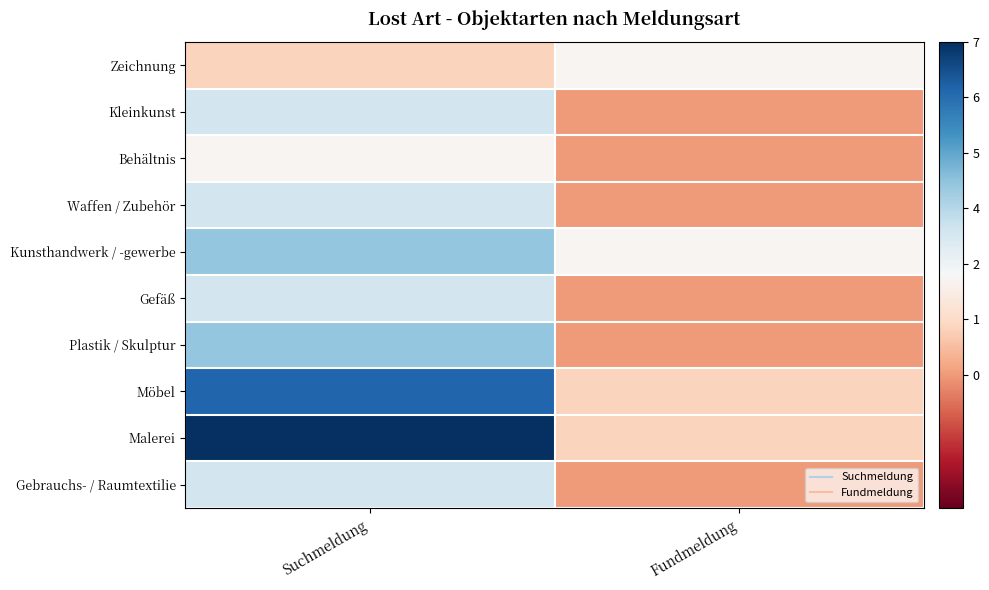

Reading left to right, list all the values displayed in this chart.

Gebrauchs- / Raumtextilie: Suchmeldung=3	Fundmeldung=0
Malerei: Suchmeldung=7	Fundmeldung=1
Möbel: Suchmeldung=6	Fundmeldung=1
Plastik / Skulptur: Suchmeldung=4	Fundmeldung=0
Gefäß: Suchmeldung=3	Fundmeldung=0
Kunsthandwerk / -gewerbe: Suchmeldung=4	Fundmeldung=2
Waffen / Zubehör: Suchmeldung=3	Fundmeldung=0
Behältnis: Suchmeldung=2	Fundmeldung=0
Kleinkunst: Suchmeldung=3	Fundmeldung=0
Zeichnung: Suchmeldung=1	Fundmeldung=2